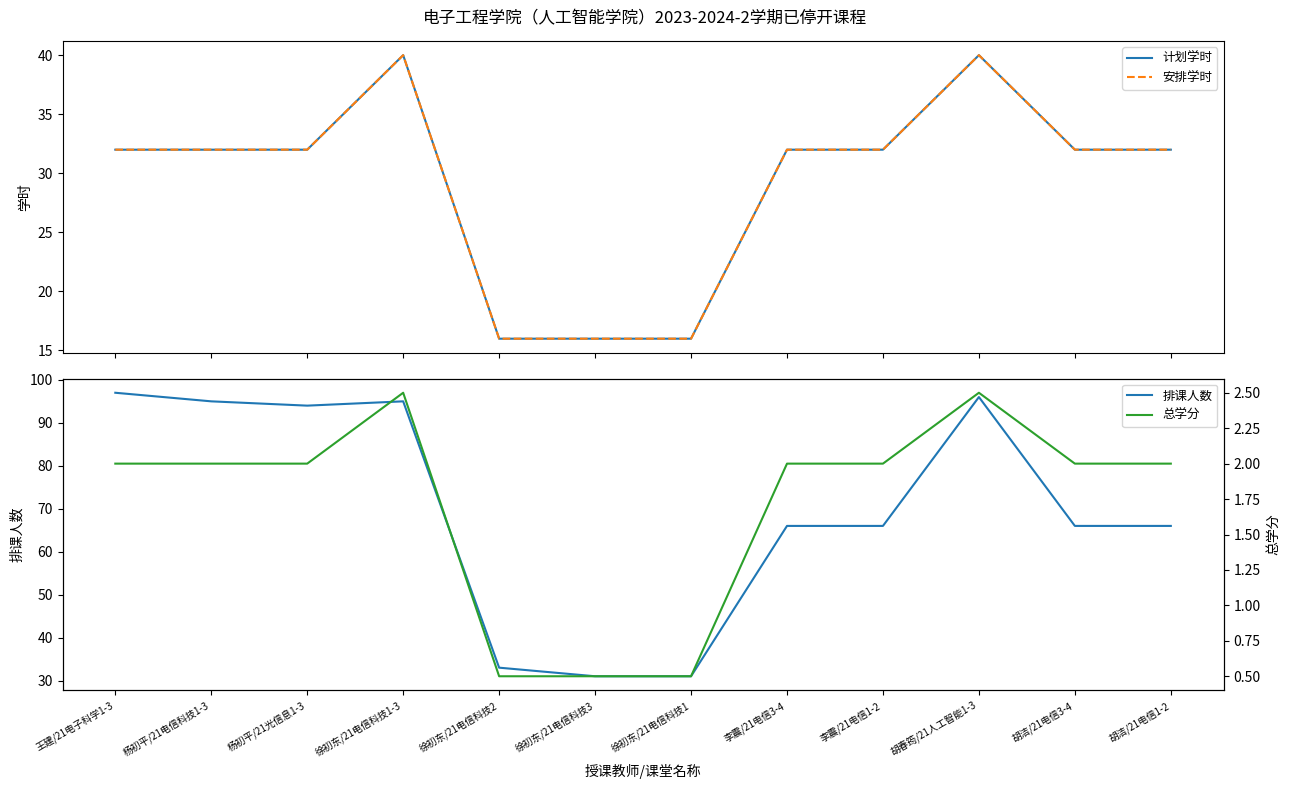

The value of 计划学时 at 徐初东/21电信科技3 is 16.0. True or false?

True